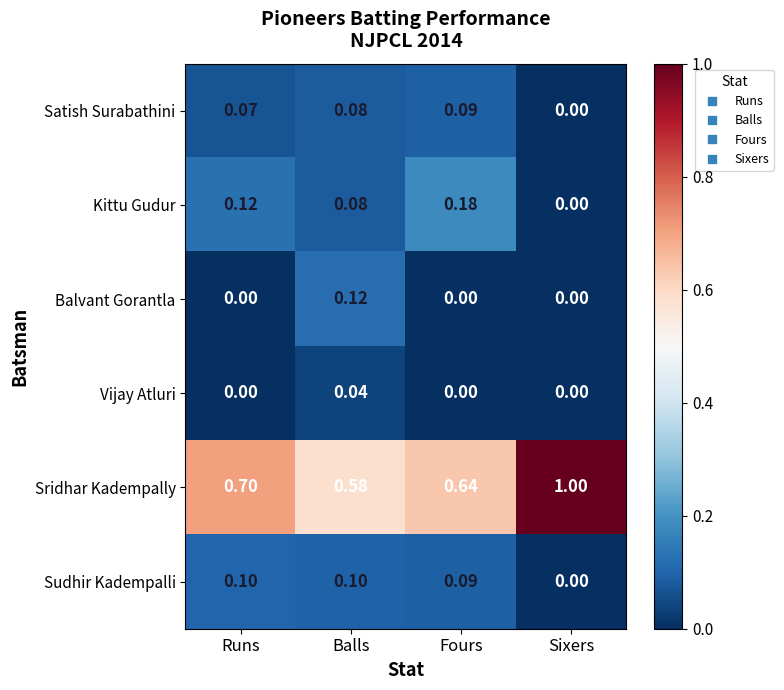

Which series has the widest spread of values?

Sridhar Kadempally